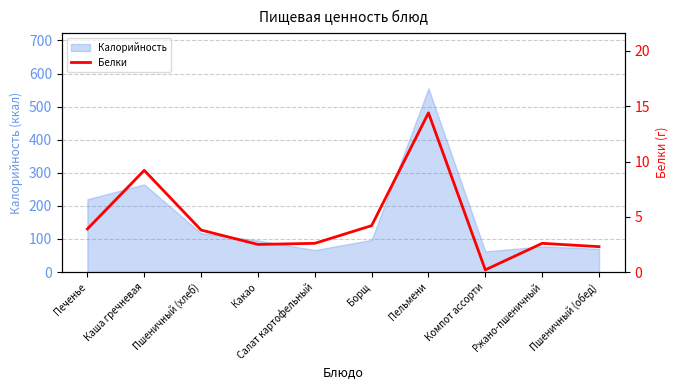

True or false: the data shows 4.4 at Какао.

False